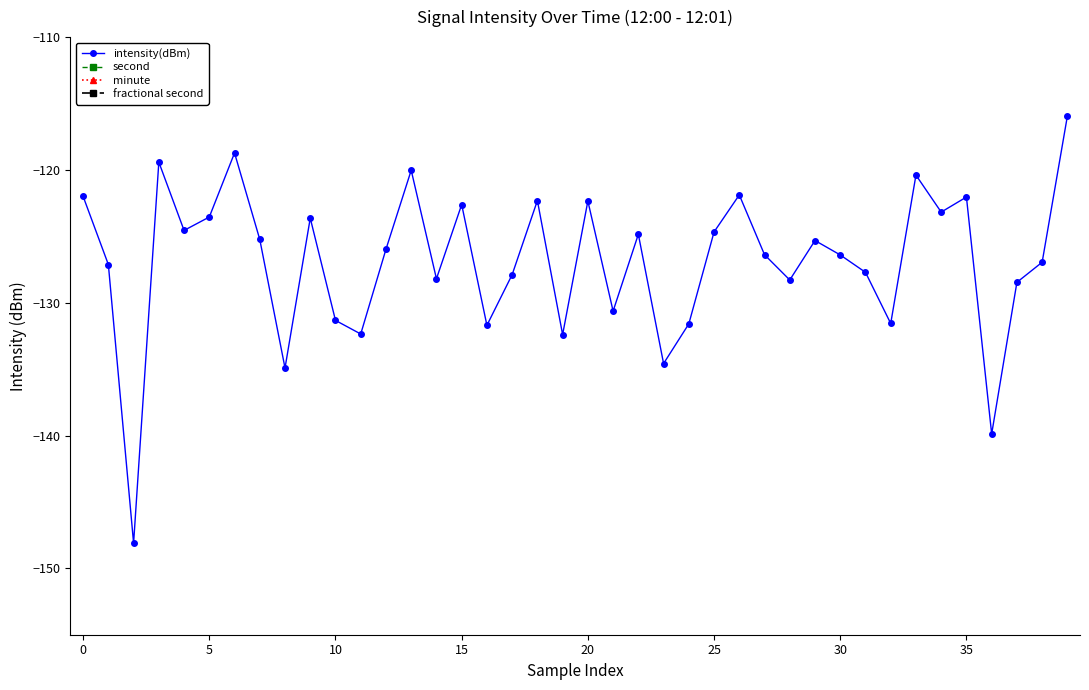

Which series has the largest range (max minus min)?

second